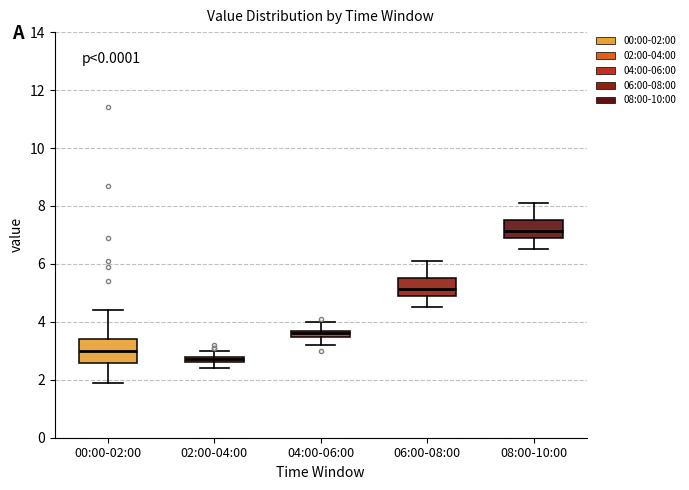

Comparing the boxes themselves (not the whiskers), which one is the tallest?

00:00-02:00